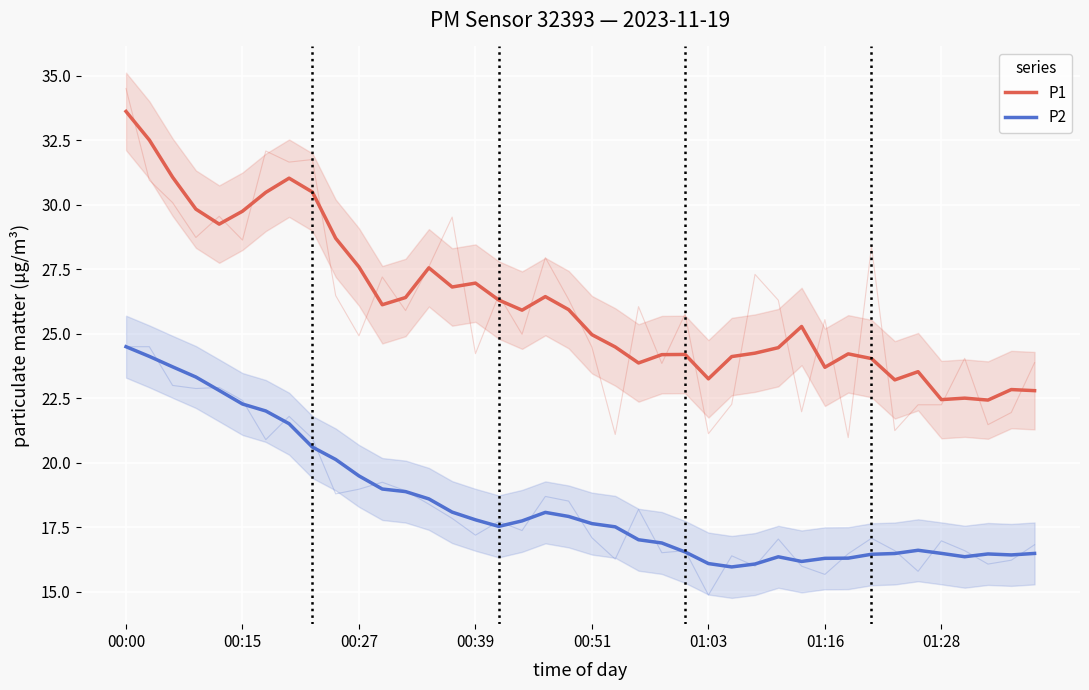

Reading left to right, list all the values displayed in this chart.

P1: 33.6	32.5	31.1	29.8	29.2	29.7	30.5	31.0	30.5	28.7	27.6	26.1	26.4	27.6	26.8	27.0	26.3	25.9	26.4	25.9	25.0	24.5	23.9	24.2	24.2	23.3	24.1	24.2	24.5	25.3	23.7	24.2	24.0	23.2	23.5	22.4	22.5	22.4	22.8	22.8
P2: 24.5	24.1	23.7	23.3	22.8	22.3	22.0	21.5	20.6	20.1	19.5	19.0	18.9	18.6	18.1	17.8	17.5	17.8	18.1	17.9	17.6	17.5	17.0	16.9	16.6	16.1	16.0	16.1	16.4	16.2	16.3	16.3	16.5	16.5	16.6	16.5	16.4	16.5	16.4	16.5